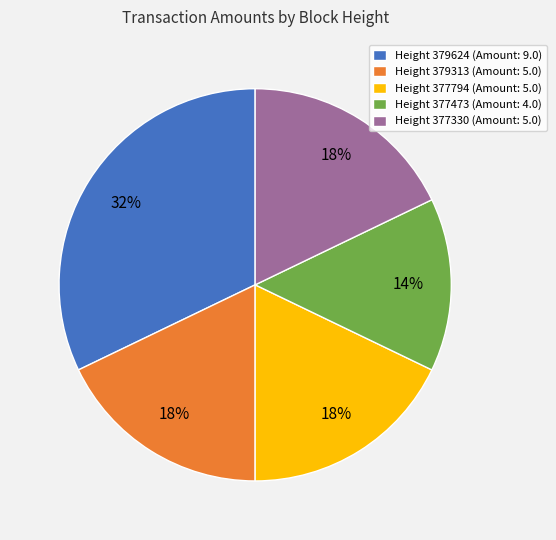

Is there a majority slice in this chart?

No